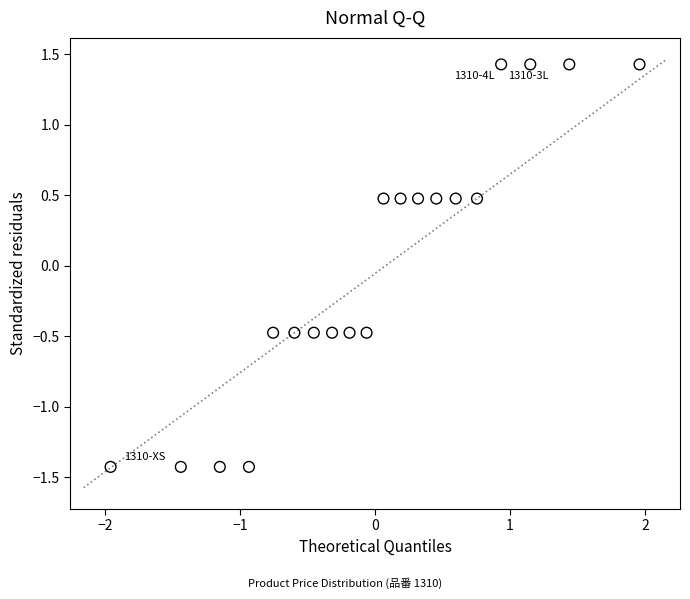

What is the range of X values (max minus min)?

3.9